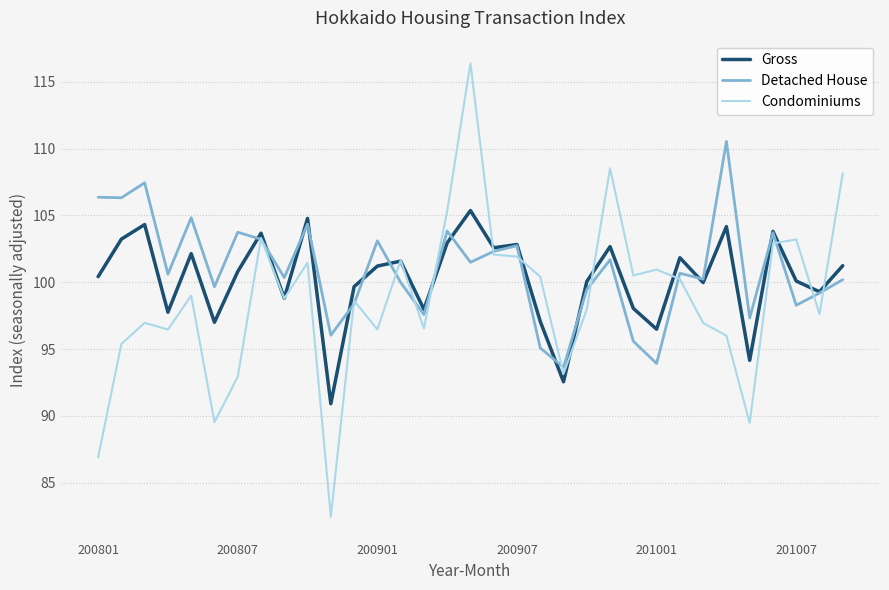

What is the greatest value displayed?

116.4